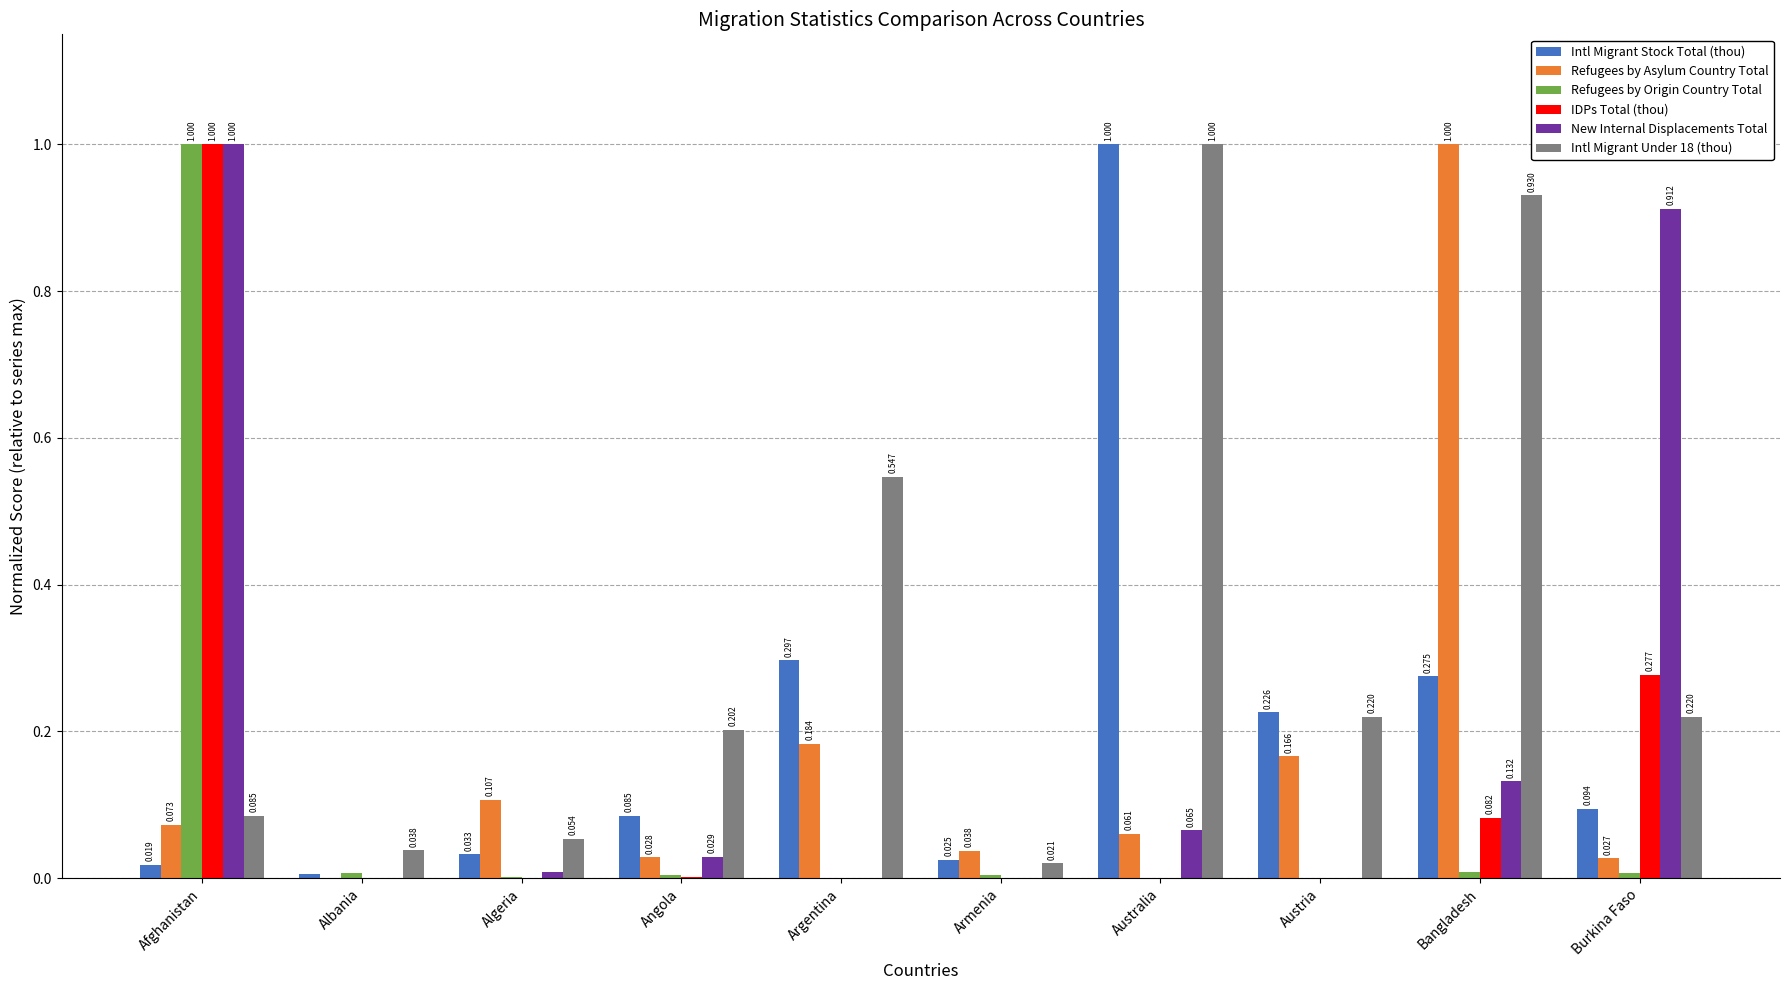

Between Angola and Bangladesh, which series saw the biggest shift?

Refugees by Asylum Country Total